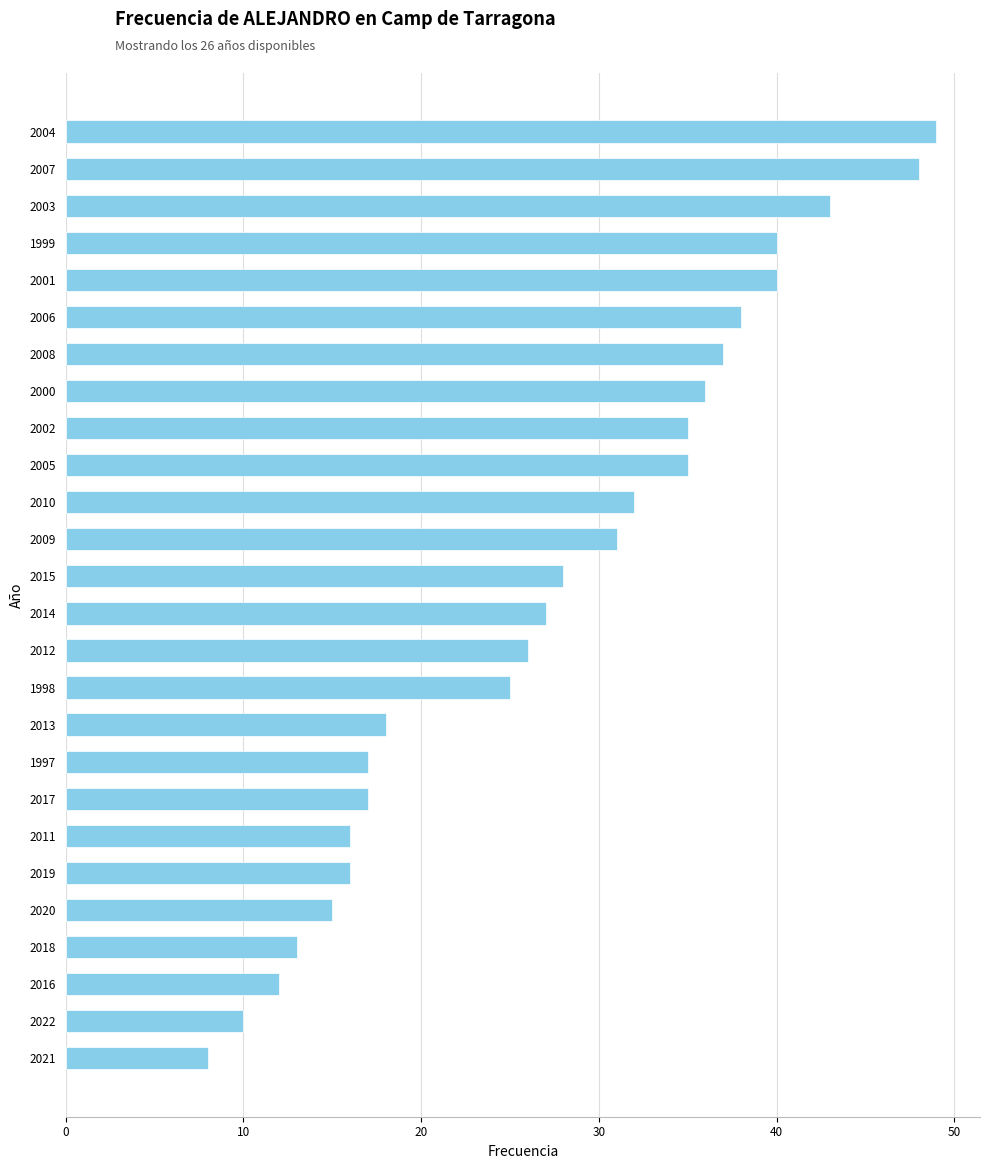

What value does the data have at 2012?

26